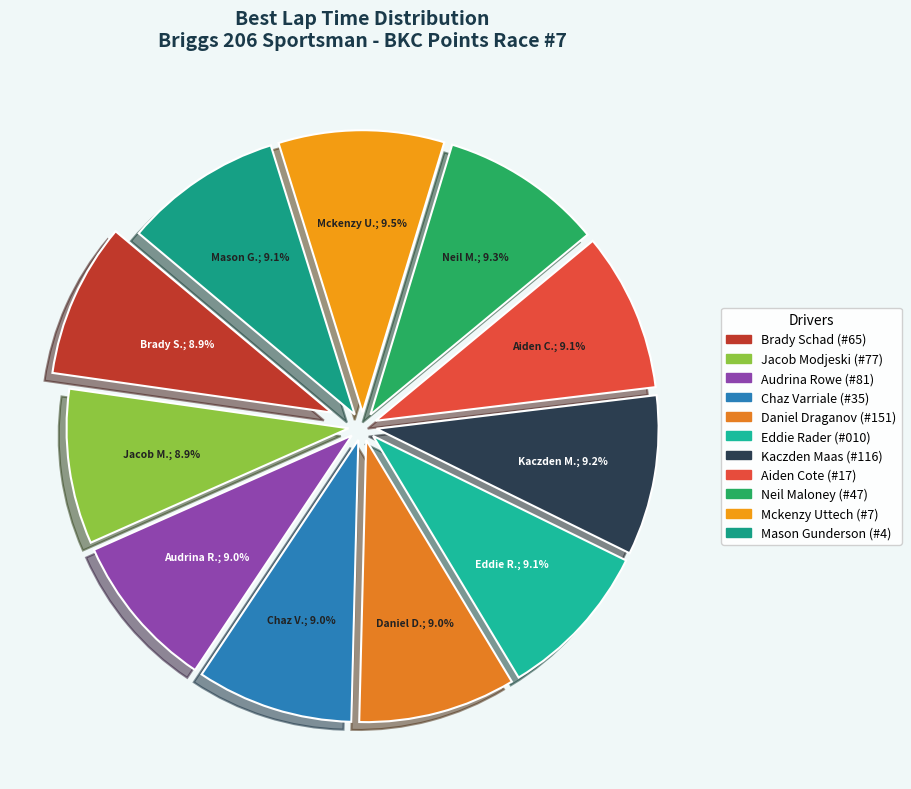

What percentage is the Audrina Rowe slice, to the nearest percent?

9%